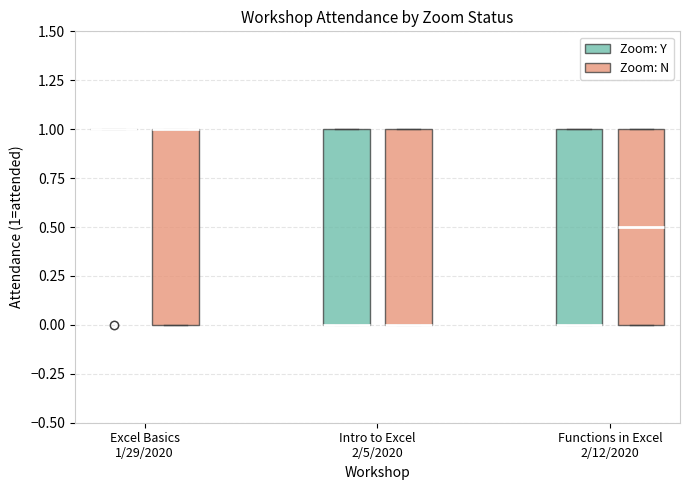

Reading left to right, transcribe this box plot: for each box, give where its median line is, the range the box spans, and where its two whiskers end, as read against the y-axis. The values are not printed on the chart, so give them approximately, as read against the axis.

Excel Basics 1/29/2020 (Zoom: Y): box collapsed to a line at 1.0, whiskers 1.0 to 1.0
Excel Basics 1/29/2020 (Zoom: N): median 1.0 (drawn on the box's upper edge), box 0.0 to 1.0, whiskers 0.0 to 1.0
Intro to Excel 2/5/2020 (Zoom: Y): median 0.0 (drawn on the box's lower edge), box 0.0 to 1.0, whiskers 0.0 to 1.0
Intro to Excel 2/5/2020 (Zoom: N): median 0.0 (drawn on the box's lower edge), box 0.0 to 1.0, whiskers 0.0 to 1.0
Functions in Excel 2/12/2020 (Zoom: Y): median 0.0 (drawn on the box's lower edge), box 0.0 to 1.0, whiskers 0.0 to 1.0
Functions in Excel 2/12/2020 (Zoom: N): median 0.5, box 0.0 to 1.0, whiskers 0.0 to 1.0